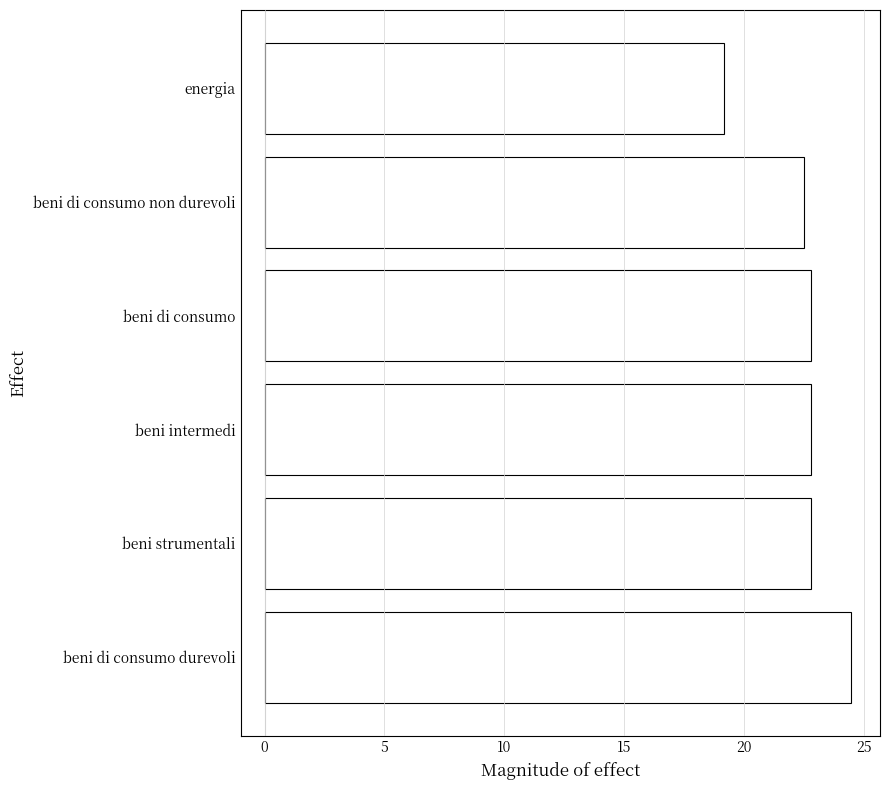

What is the sum of all values?

134.5